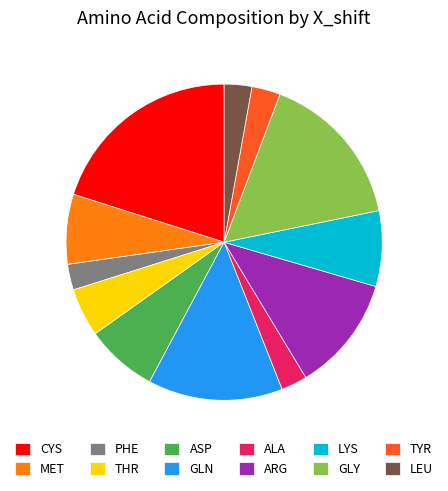

Approximately how many times larger is the value at MET compared to ALA?

2.7